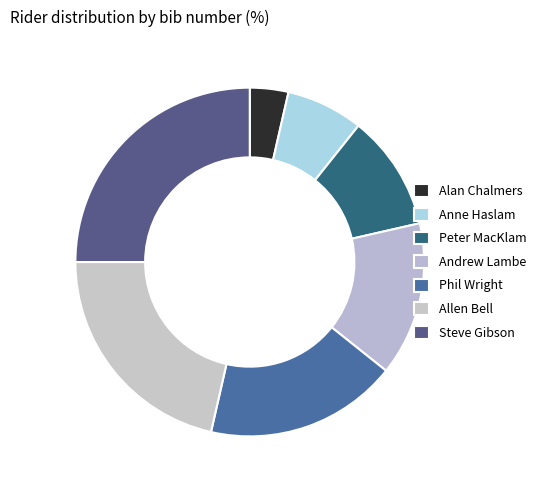

To the nearest percent, what is the combined percentage of Alan Chalmers and Andrew Lambe?

18%